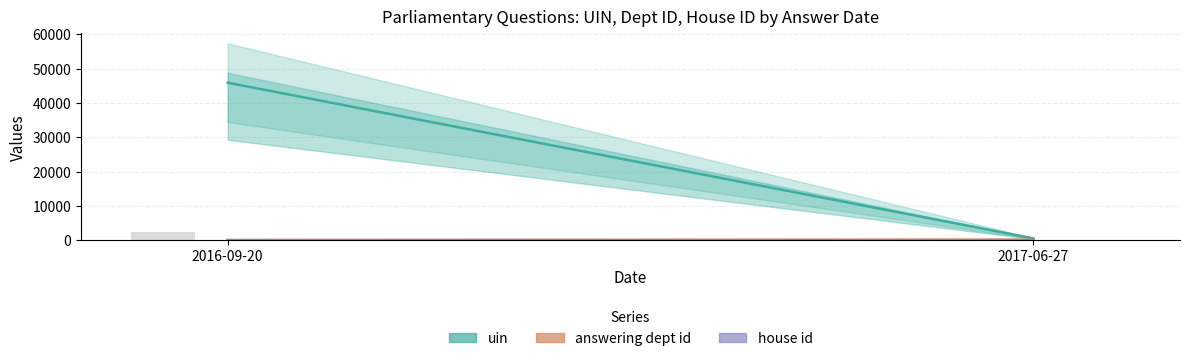

At which label is house id closest to 3?

2016-09-20